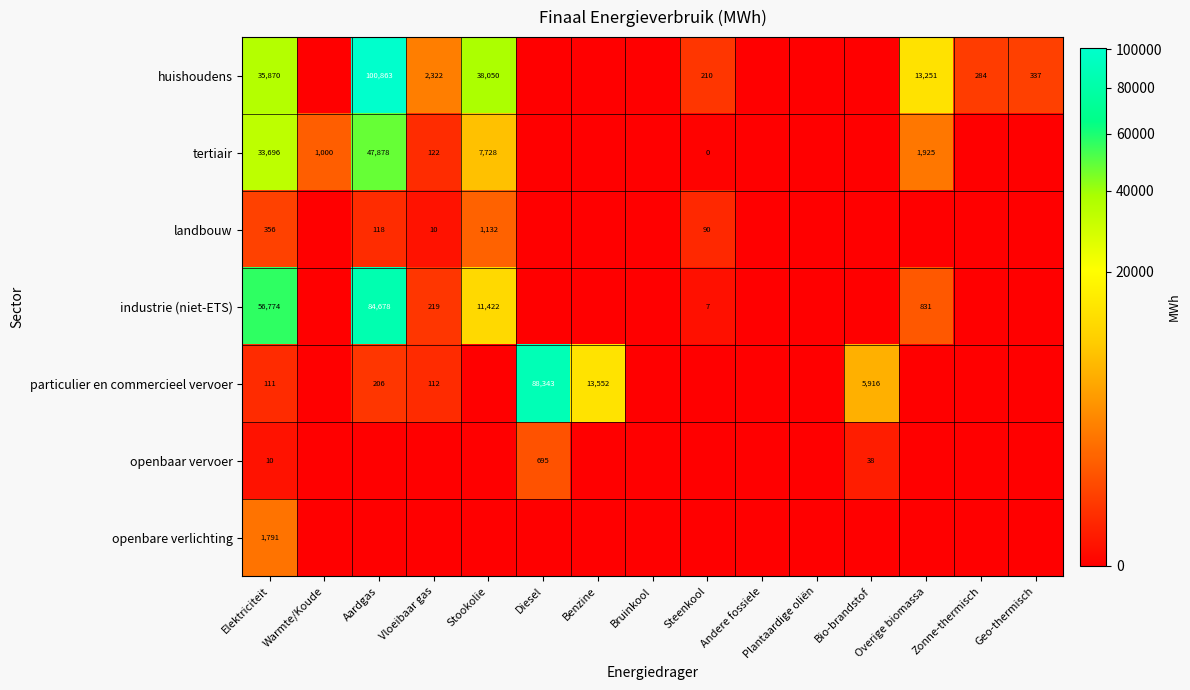

The value of tertiair at Warmte/Koude is 1000. True or false?

True